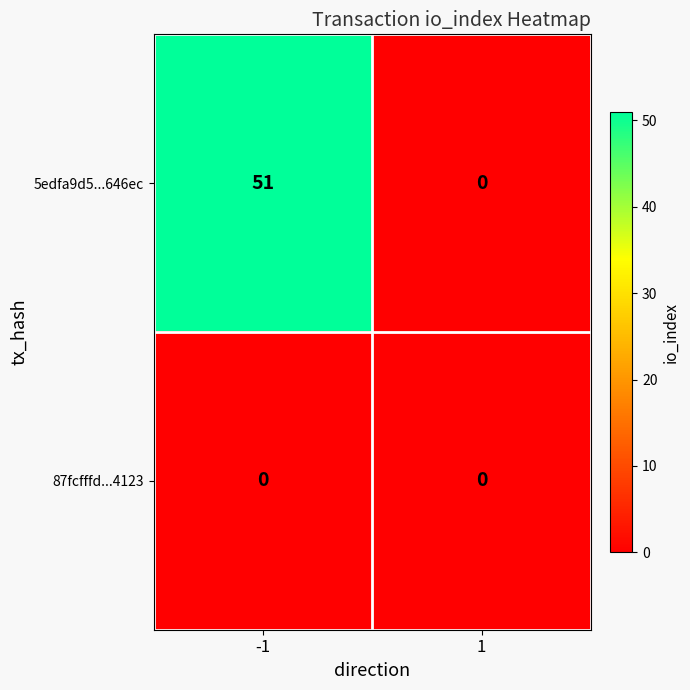

Count the number of data series in this chart.

2